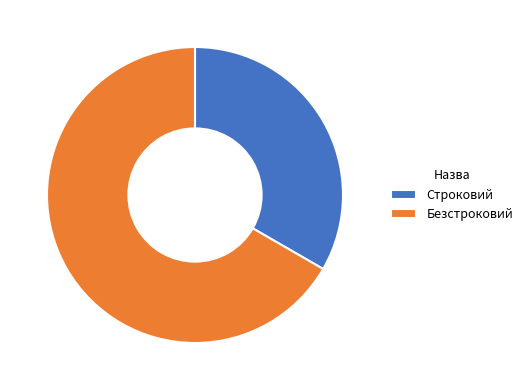

Count the number of slices in the pie.

2